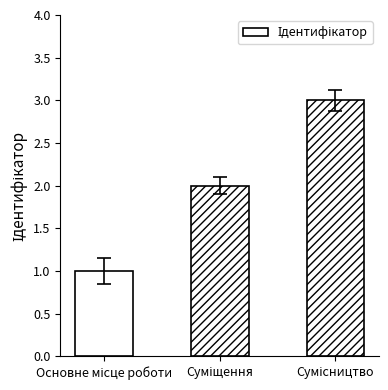

Count the values in the range 1 to 3.

3